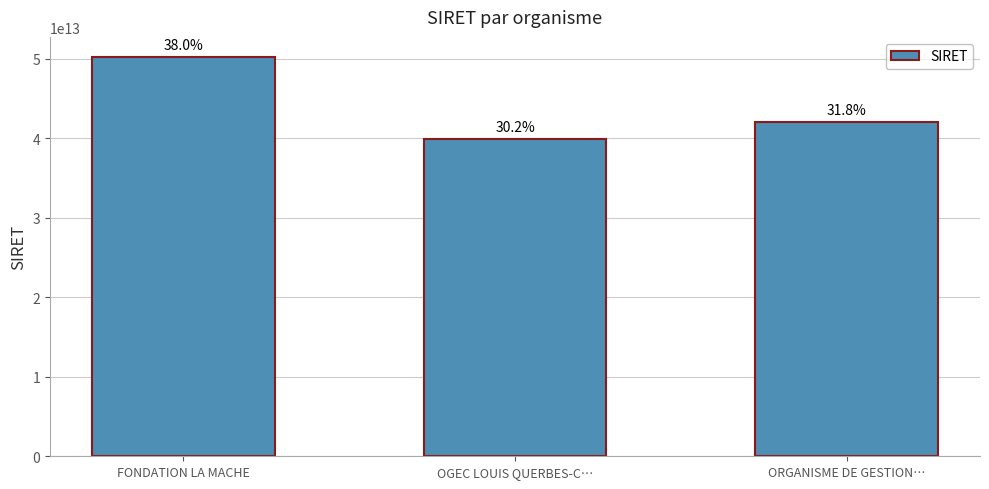

List the labels in order of value, smallest first.

OGEC LOUIS QUERBES-C…, ORGANISME DE GESTION…, FONDATION LA MACHE